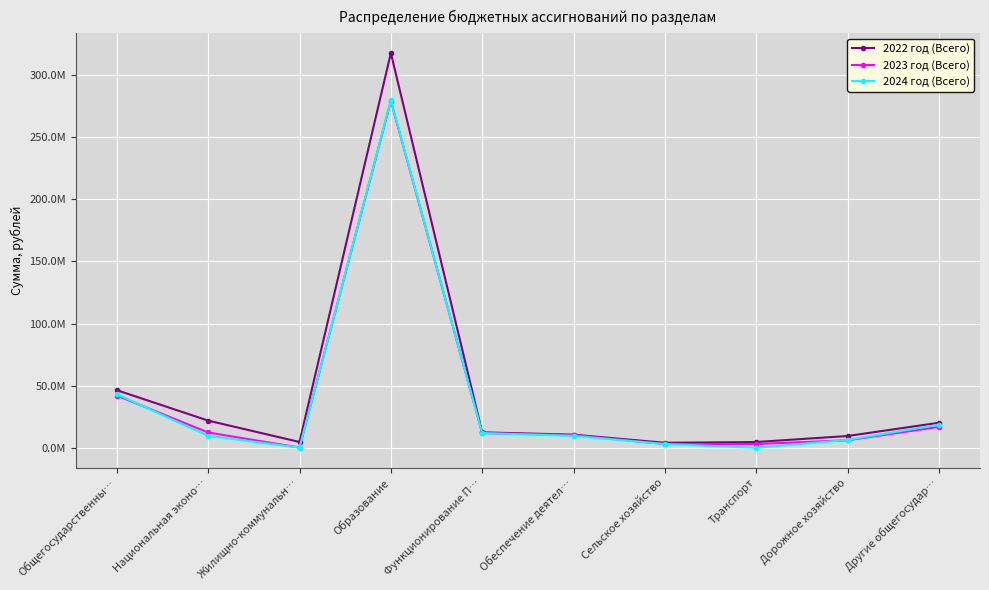

Which label corresponds to the smallest value in the chart?

Транспорт